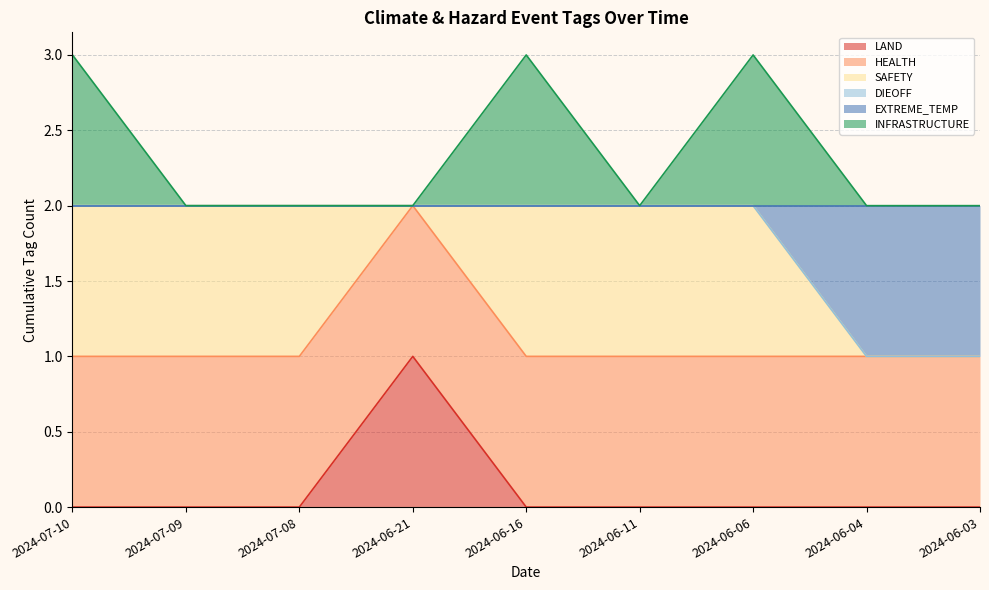

What is the minimum value for INFRASTRUCTURE?

2